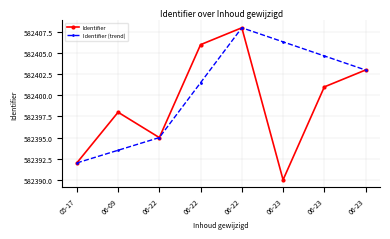

Reading left to right, what are all the values shown in this chart?

Identifier: 582392.0	582398.0	582395.0	582406.0	582408.0	582390.0	582401.0	582403.0
Identifier (trend): 582392.0	582393.5	582395.0	582401.5	582408.0	582406.3	582404.7	582403.0